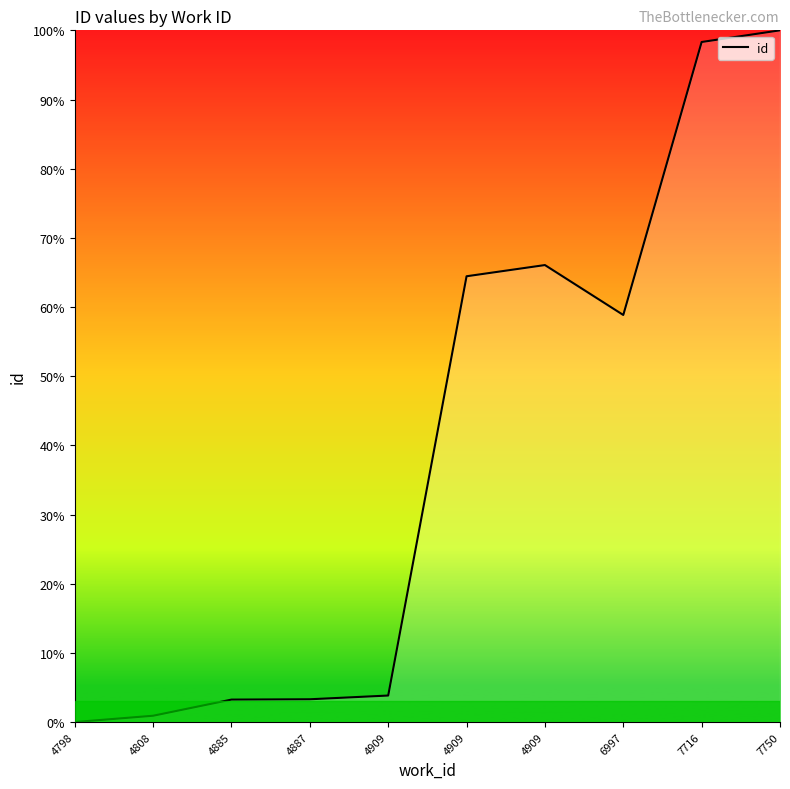

What is the difference between the values at 7716 and 4909?

33.9